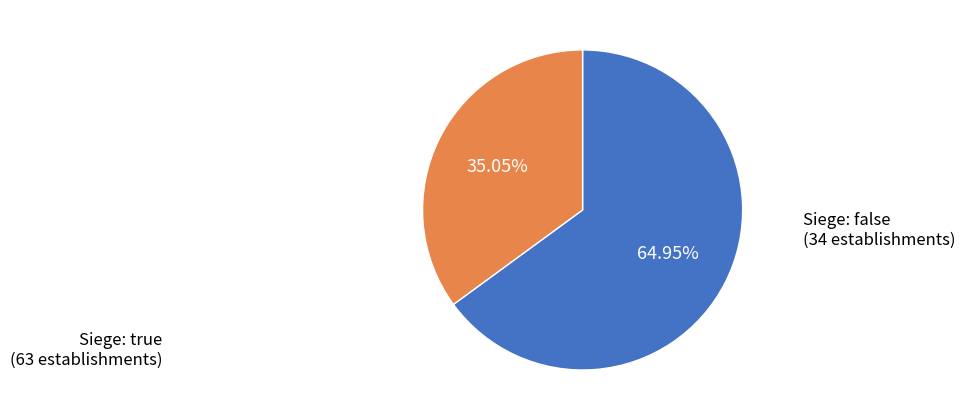

Is there a majority slice in this chart?

Yes